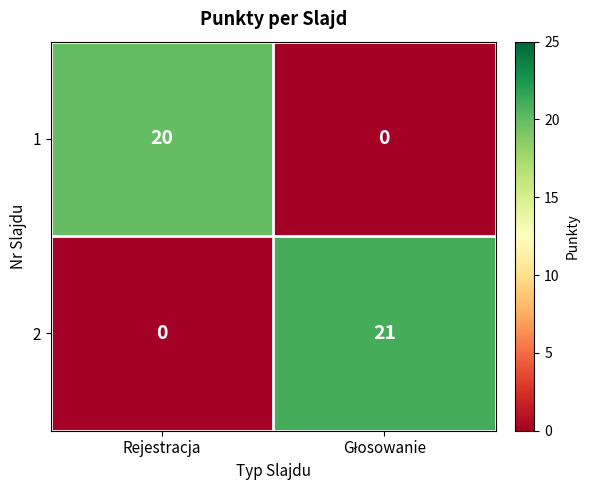

The value of 1 at Rejestracja is 9. True or false?

False